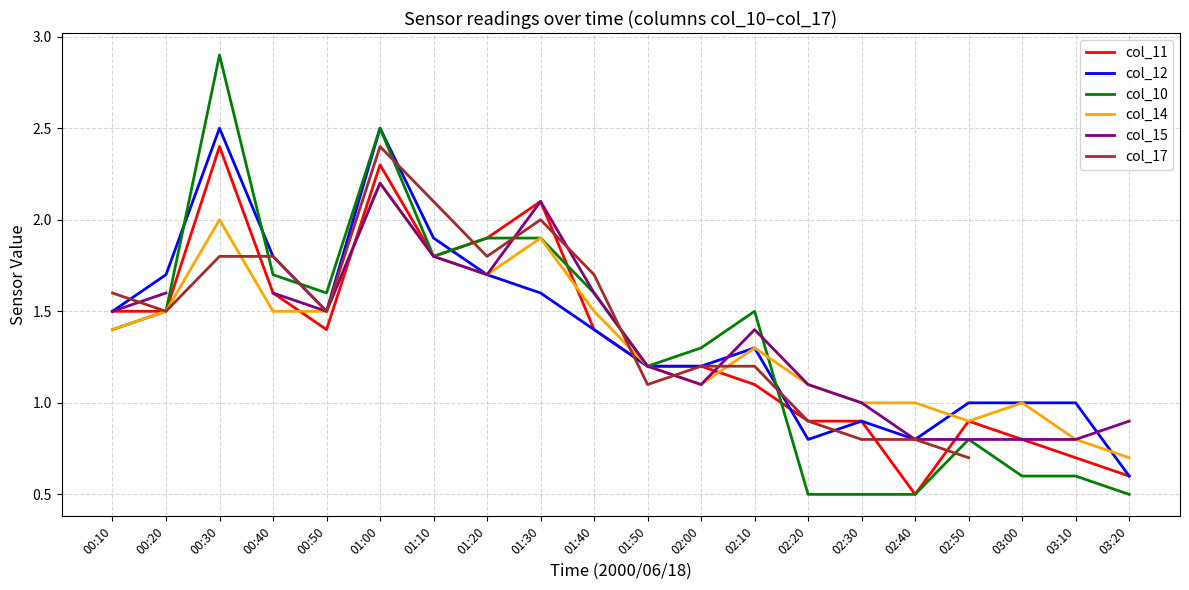

What is the value of the col_11 point at the 12th from the left?

1.2